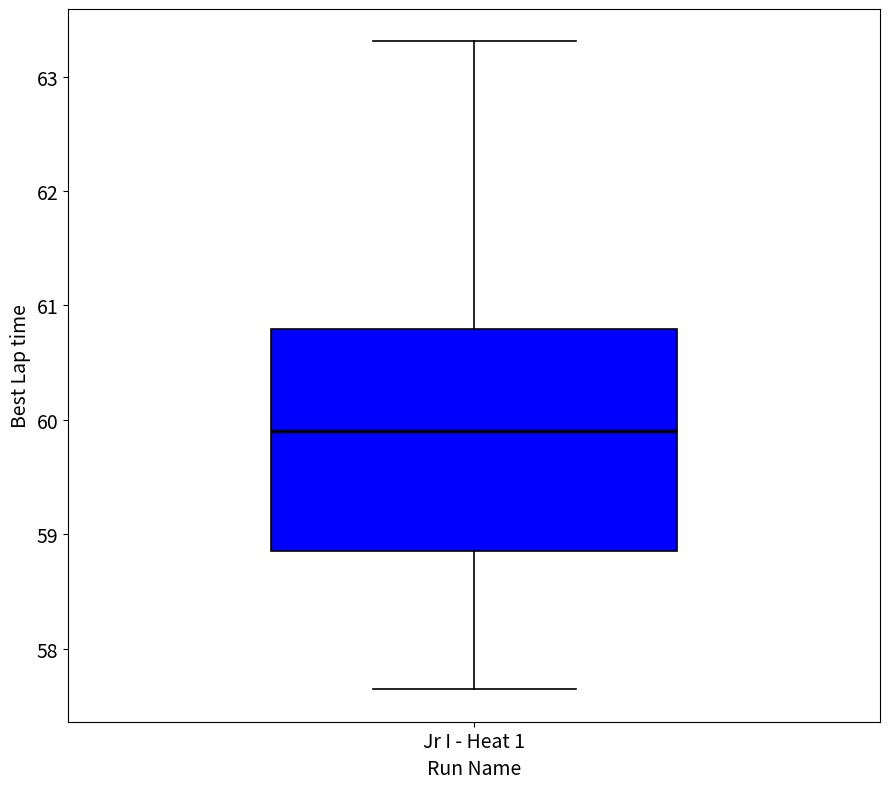

Read this box plot against the y-axis: the position of the median line, the range covered by the box, and the ends of both whiskers. The values are not printed on the chart, so give them approximately, as read against the axis.

median 59.9, box 58.9 to 60.8, whiskers 57.6 to 63.3